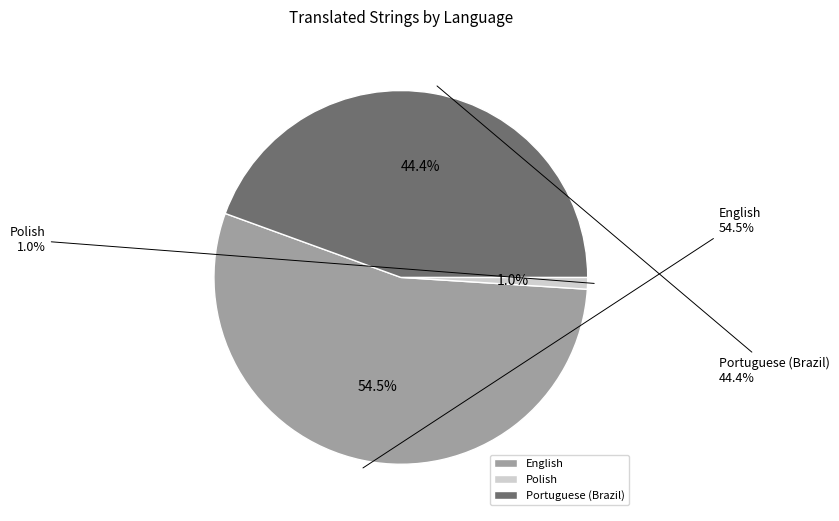

Combined, do Portuguese (Brazil) and Polish account for over 50%?

No